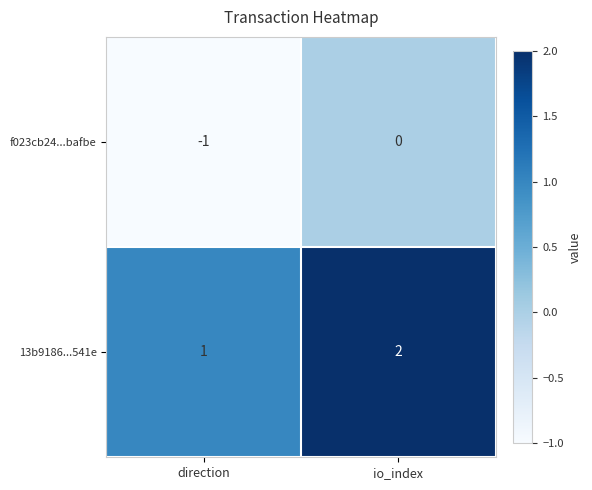

Which category has the highest value in the 13b9186...541e series?

io_index